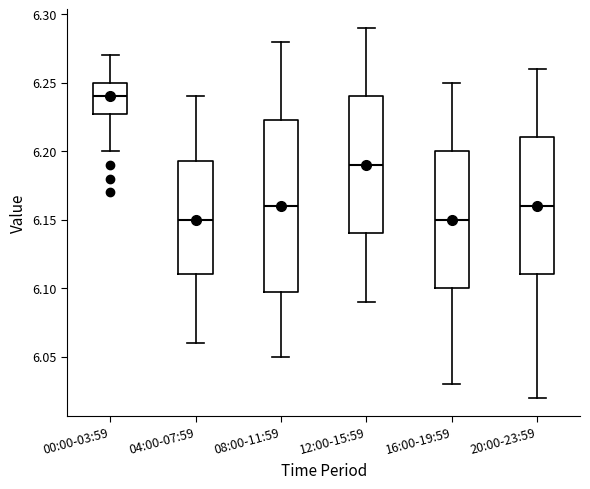

Where does the upper whisker of the box for 16:00-19:59 end on the y-axis? The values are not printed on the chart, so give them approximately, as read against the axis.

6.250